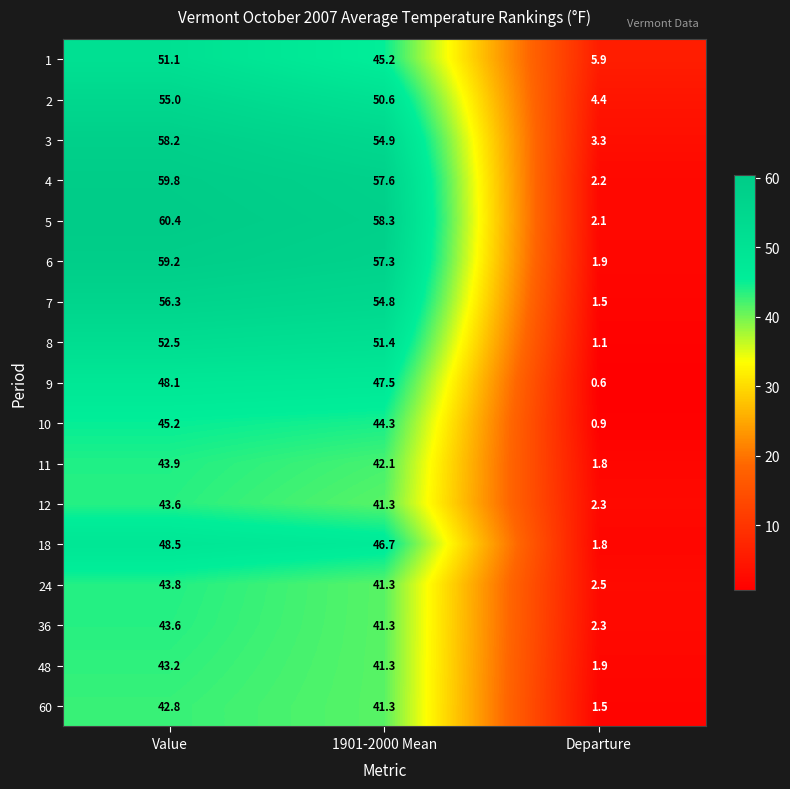

Rank the categories by 4 value from highest to lowest.

Value, 1901-2000 Mean, Departure